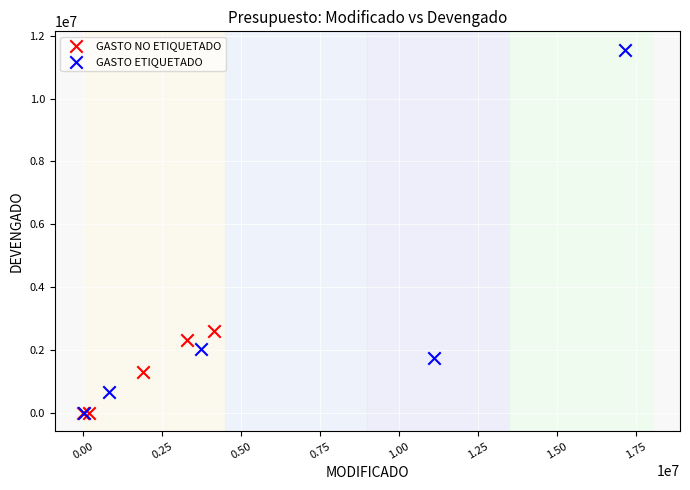

Which series has the widest spread of Y values?

GASTO ETIQUETADO